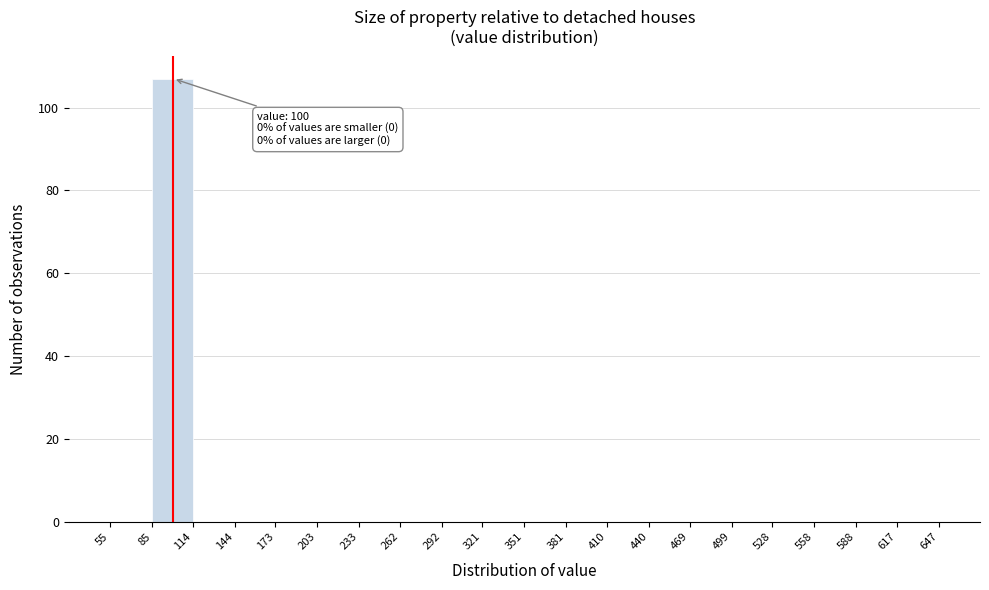

Which range on the x-axis has the tallest bar?

85 to 114